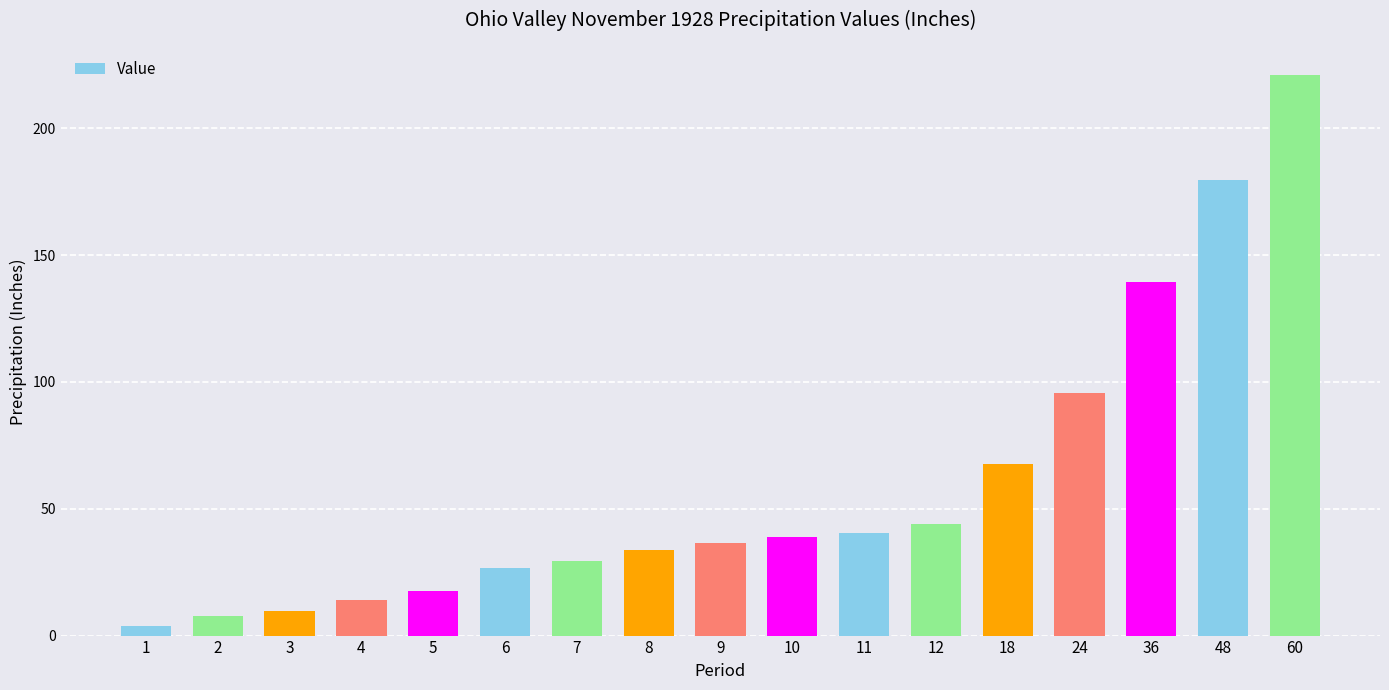

Which category has the highest value across all series?

60